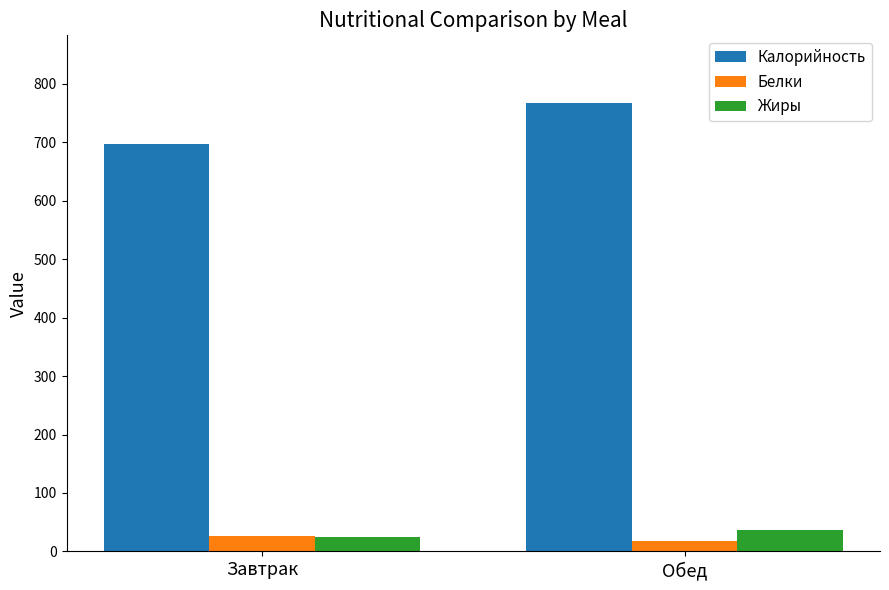

True or false: Жиры has a value of 25.4 at Завтрак.

True